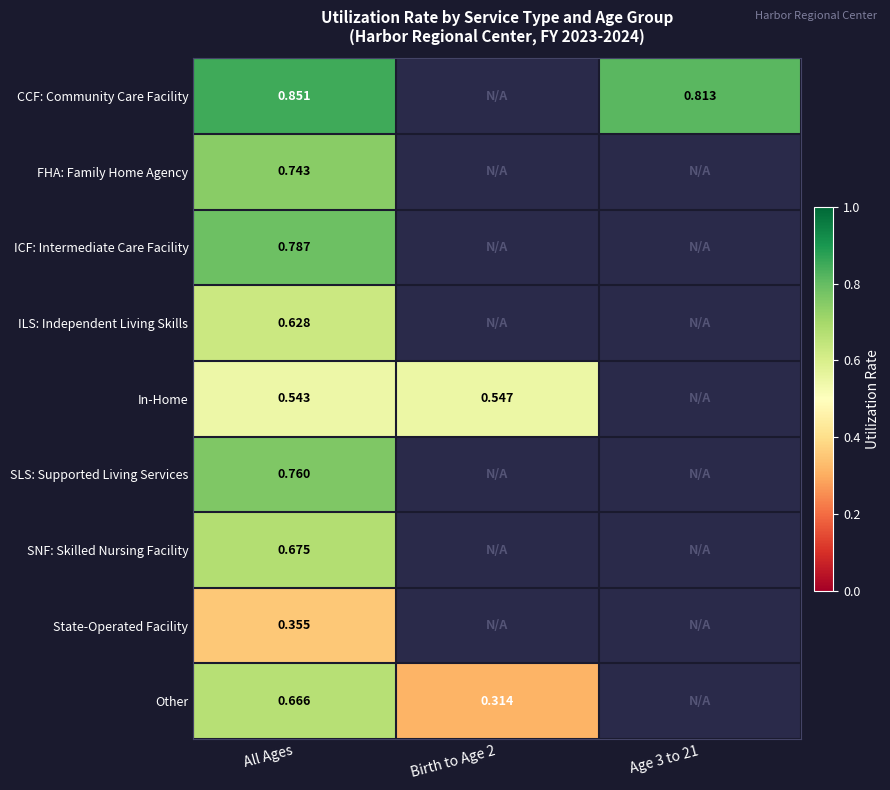

Rank the series at All Ages from highest to lowest value.

CCF: Community Care Facility, ICF: Intermediate Care Facility, SLS: Supported Living Services, FHA: Family Home Agency, SNF: Skilled Nursing Facility, Other, ILS: Independent Living Skills, In-Home, State-Operated Facility